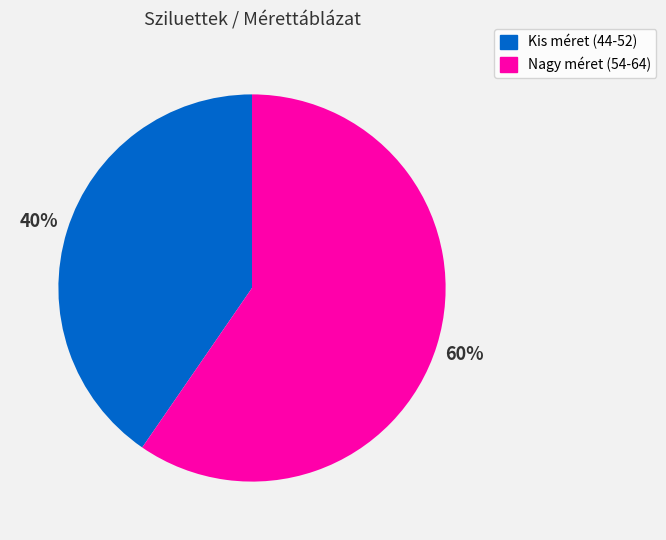

To the nearest percent, what is the average slice percentage?

50%